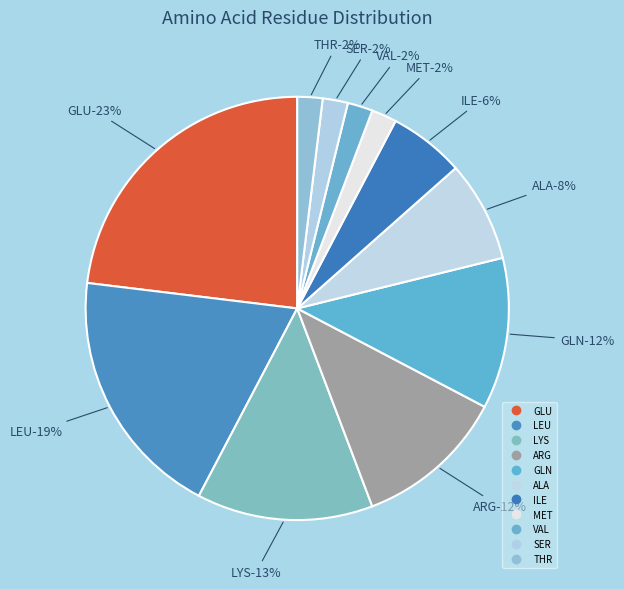

Is there a majority slice in this chart?

No